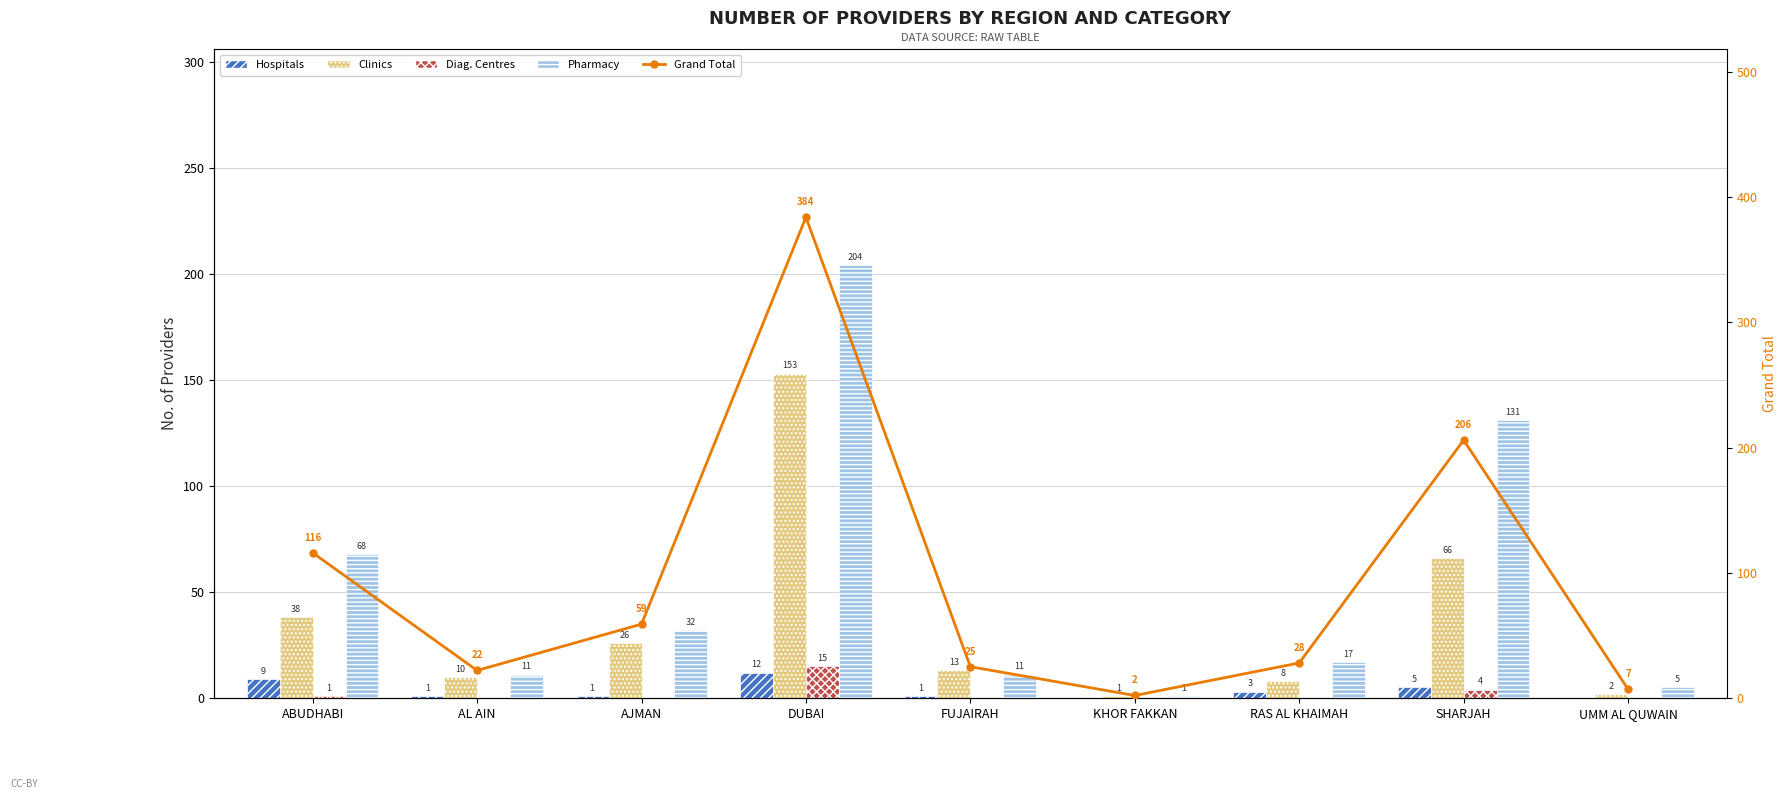

What is the maximum value for Grand Total?

384